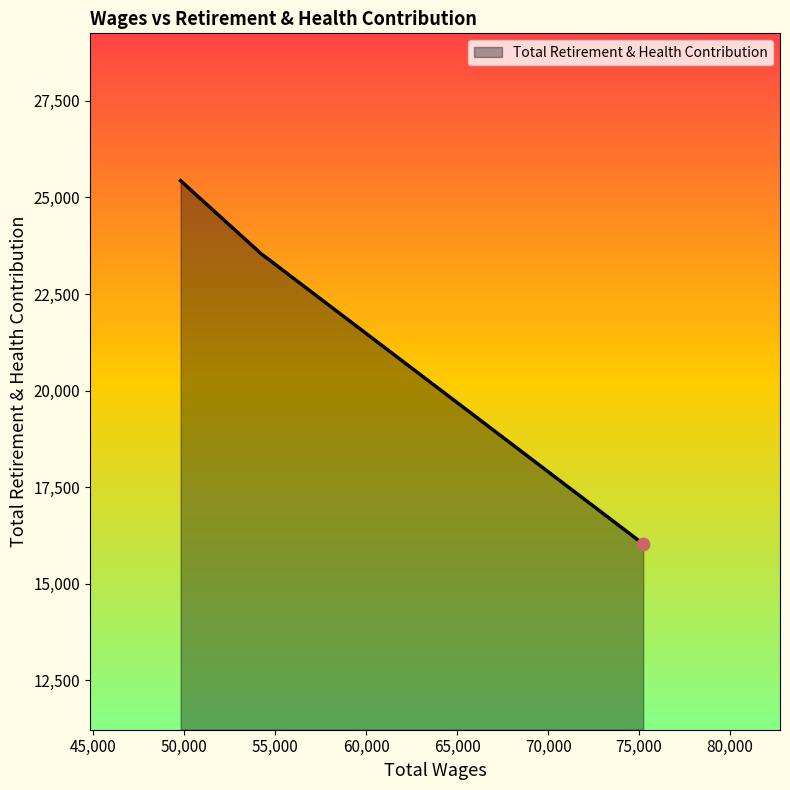

What is the maximum value shown in the chart?

25432